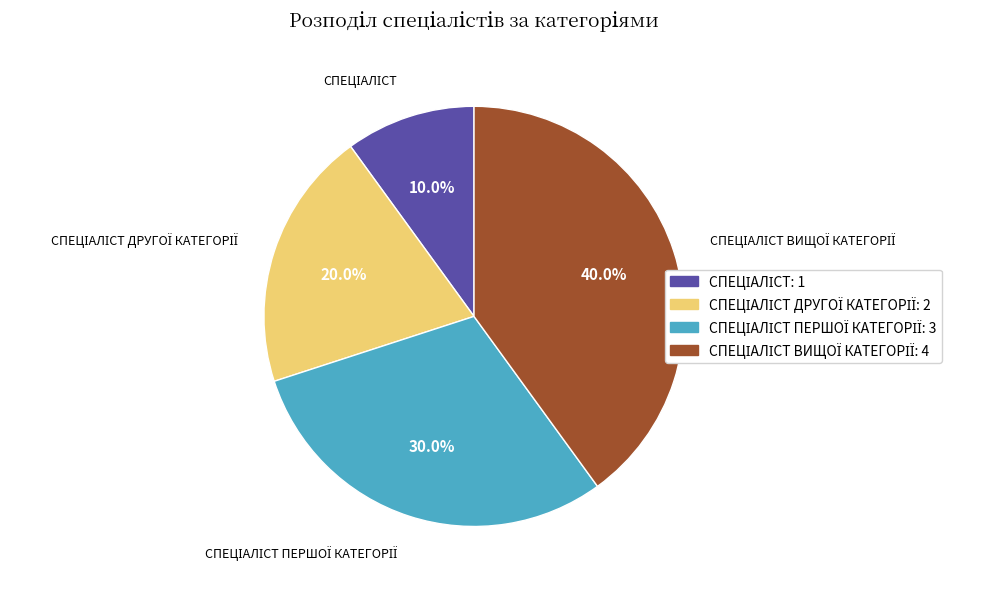

How many slices are in this pie chart?

4